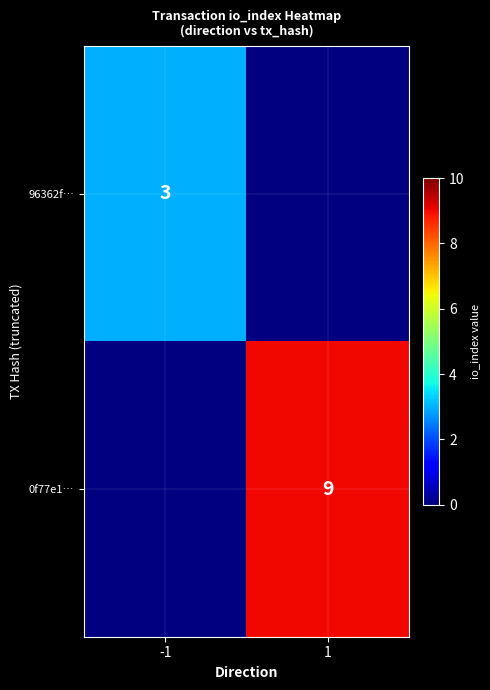

True or false: 0f77e1… has a value of 14 at 1.

False